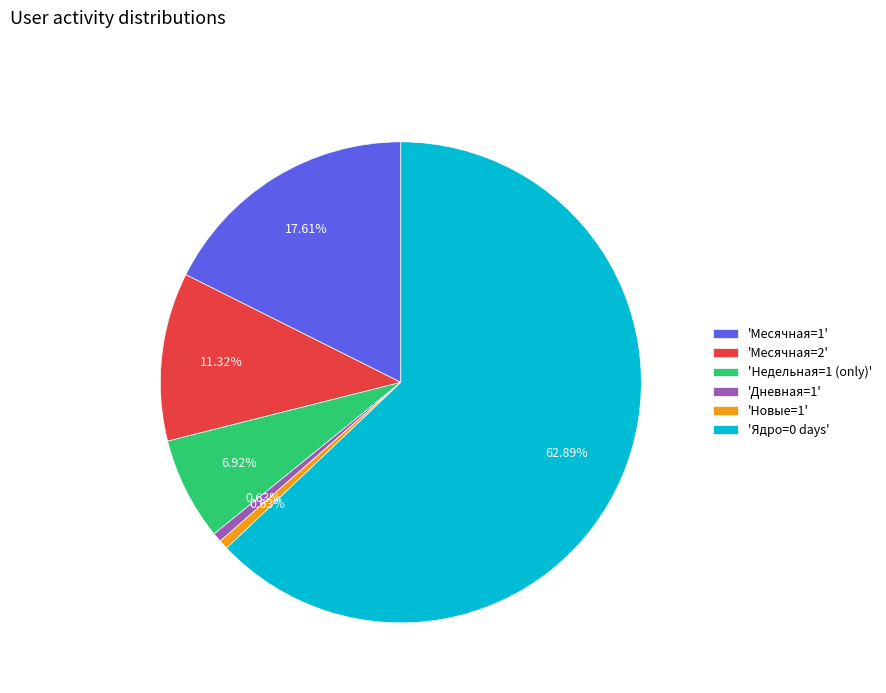

Approximately how many times larger is the value at 'Ядро=0 days' compared to 'Месячная=1'?

3.6